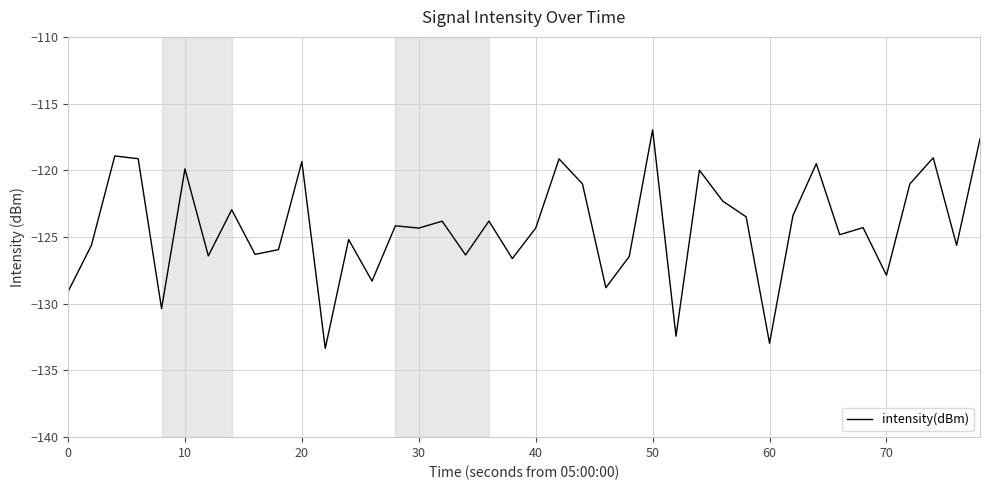

What is the greatest value displayed?

-117.0